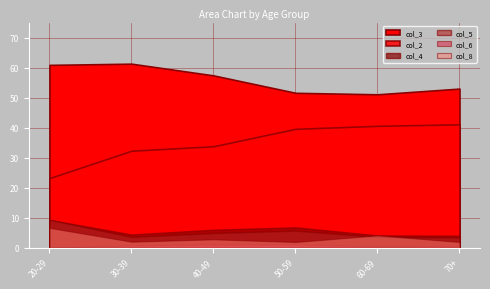

Which category has the highest value across all series?

30-39